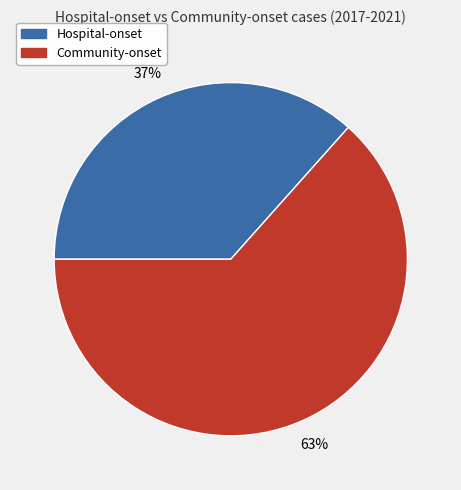

Does any single category account for the majority?

Yes